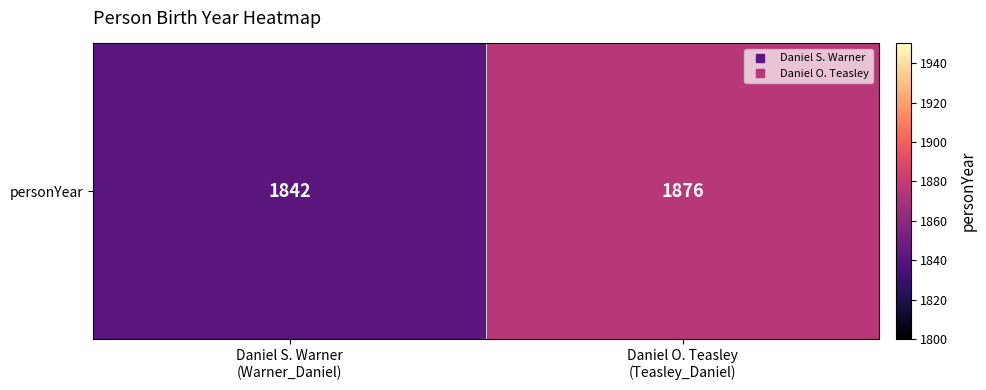

What is the sum of all values?

3718